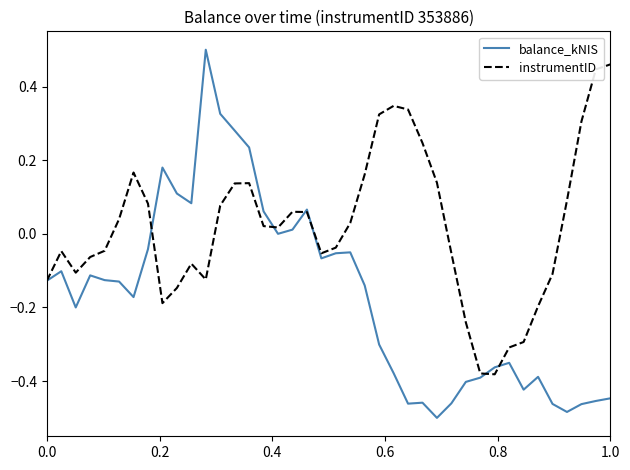

Which series has the largest total across all categories?

instrumentID